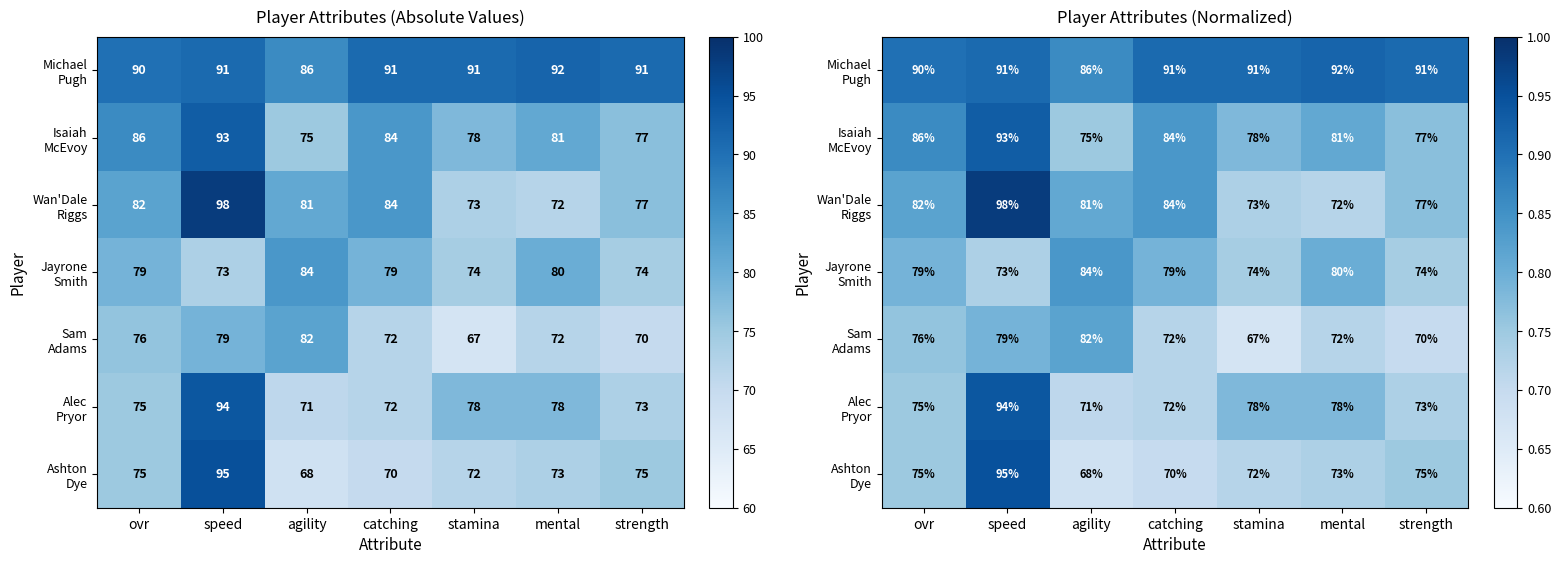

How many Jayrone Smith values are between 0 and 1?

7